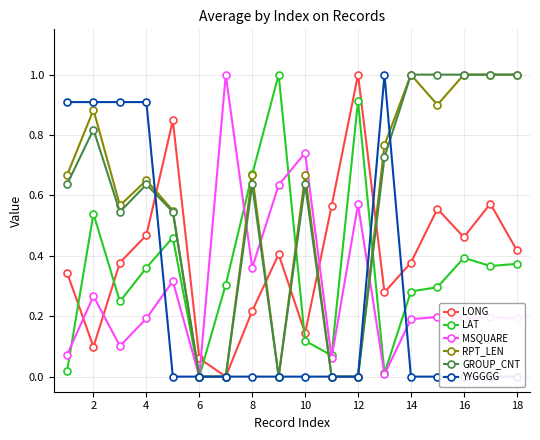

After their last crossing, which series has the higher values: RPT_LEN or LONG?

RPT_LEN